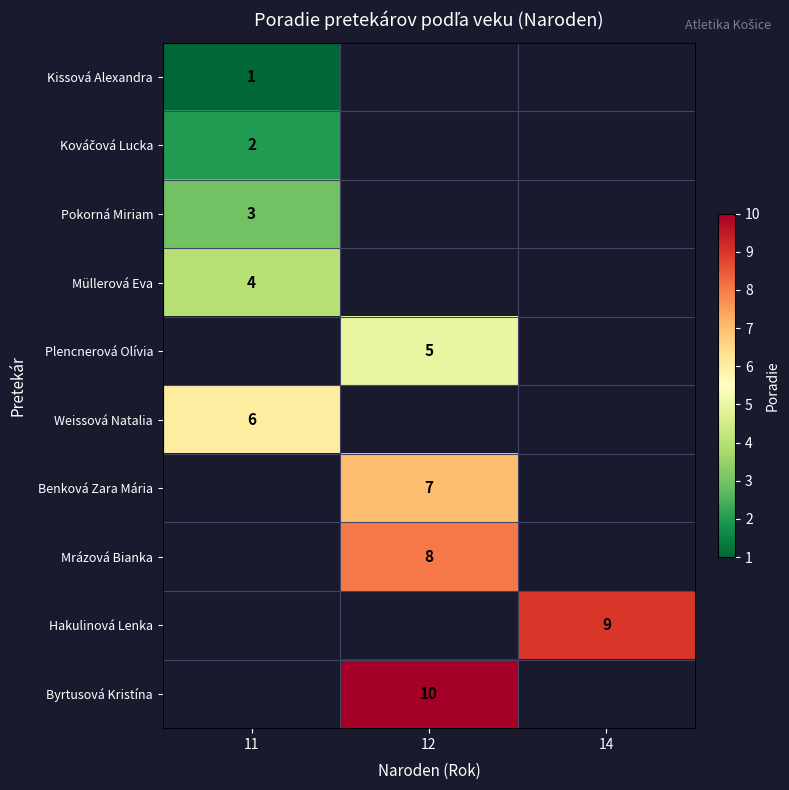

Is it true that Plencnerová Olívia equals 5 at 12?

True